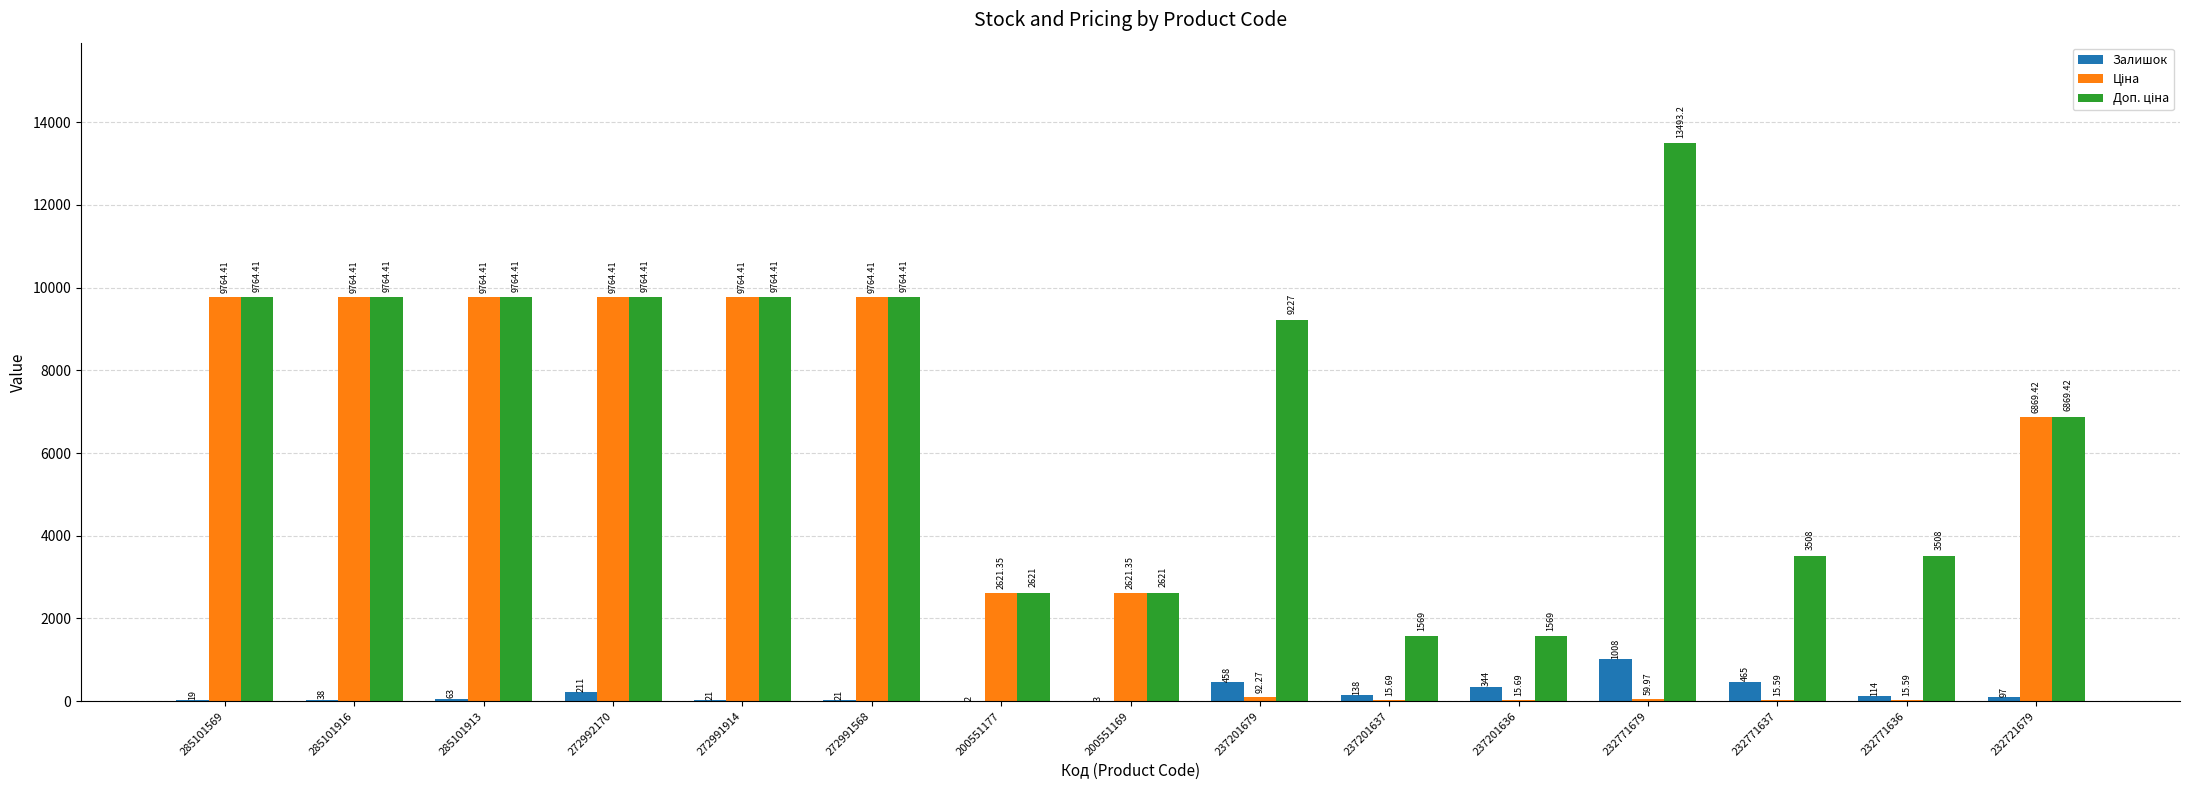

What is the sum of the Залишок values at 232721679 and 272991914?

118.0